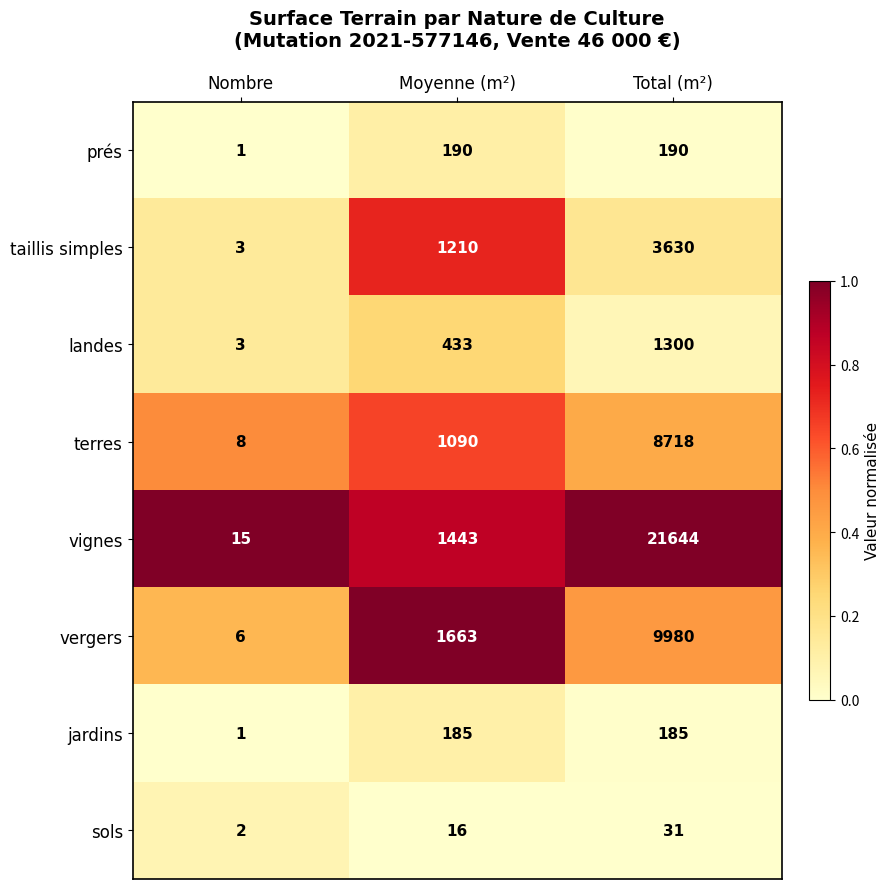

What is the average value of the sols series?

16